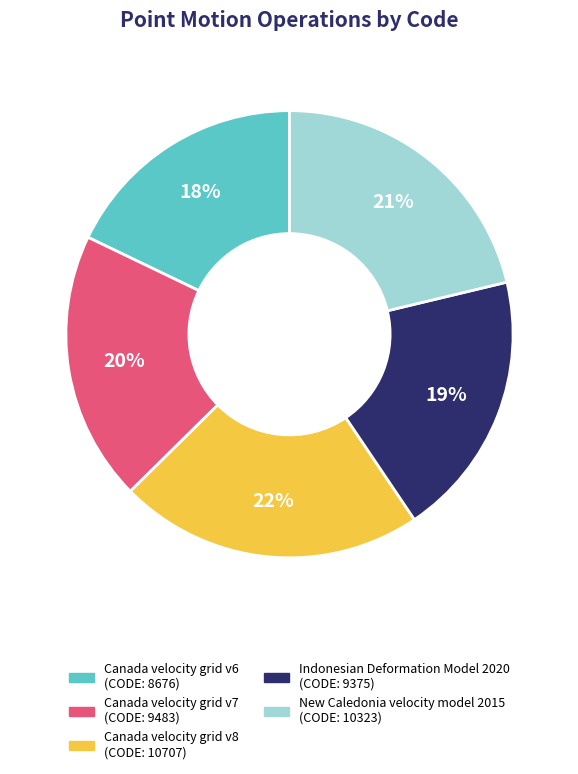

Which slice is the smallest?

Canada velocity grid v6